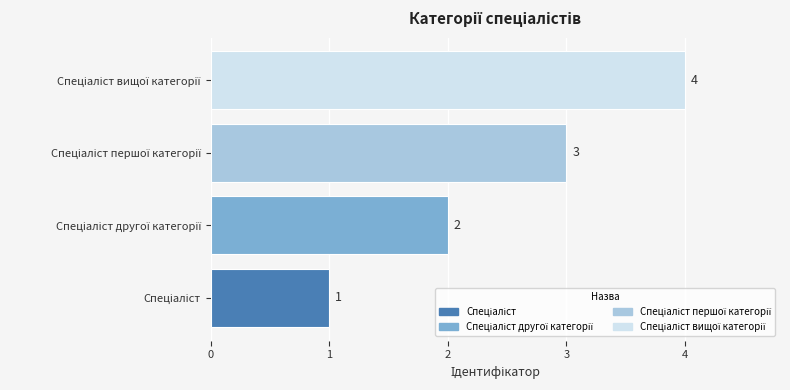

What is the greatest value displayed?

4